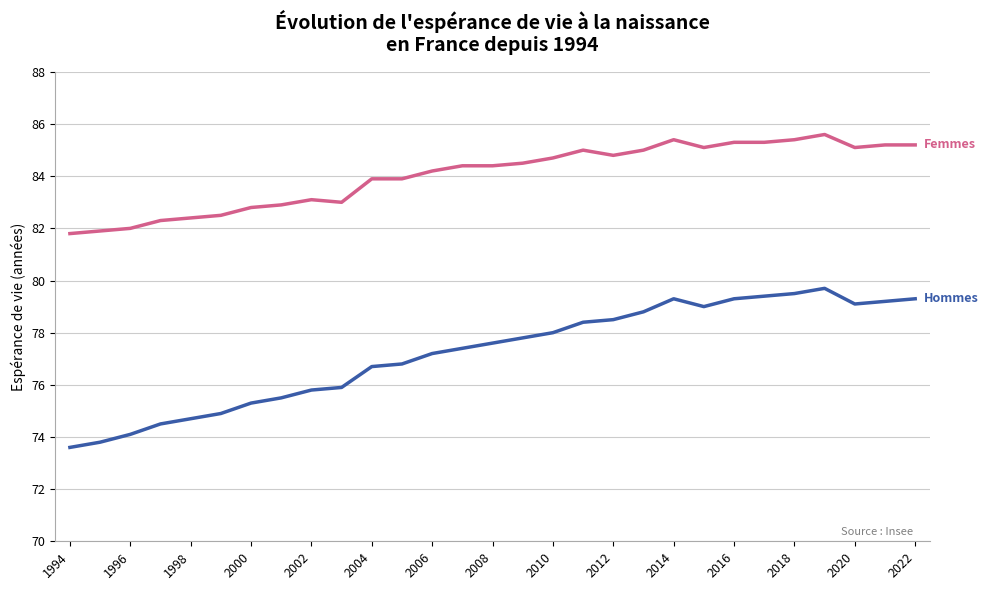

What is the greatest value displayed?

85.6